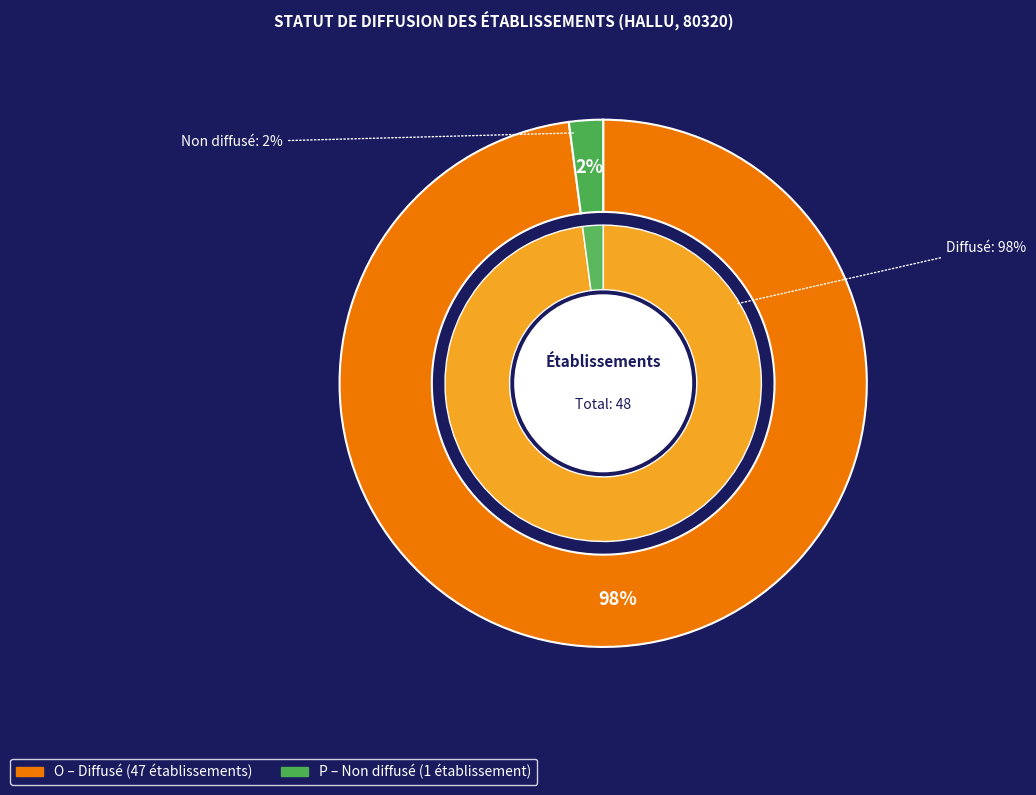

Is there a majority slice in this chart?

Yes